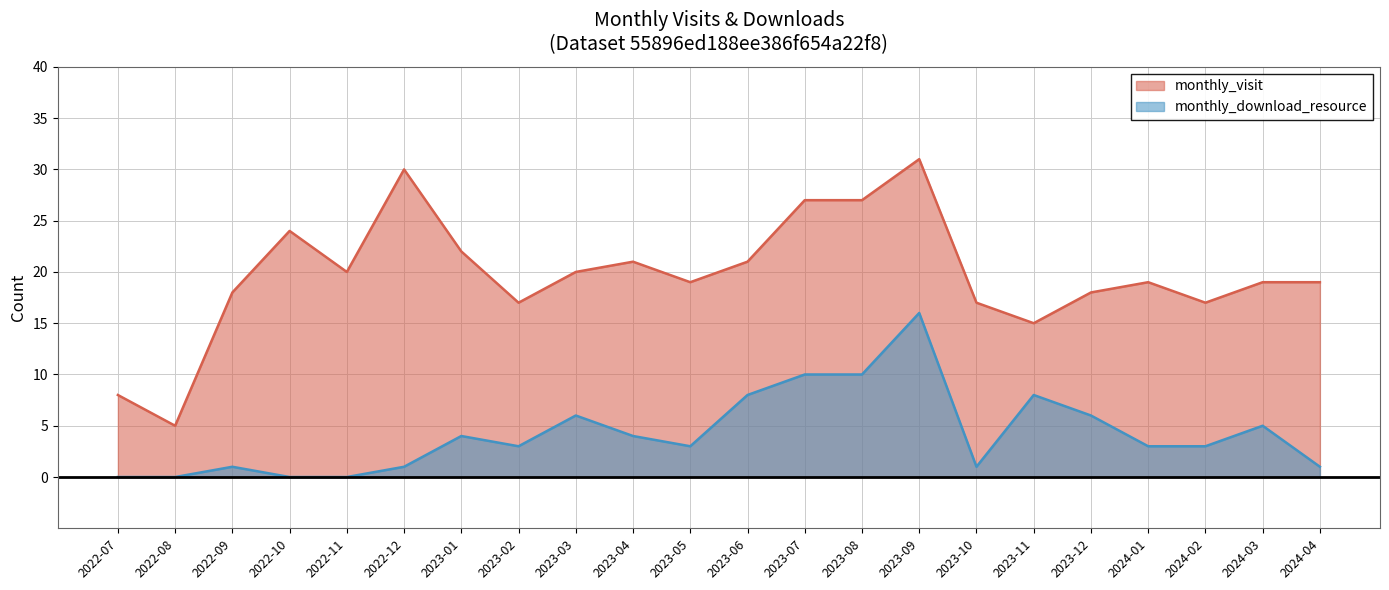

What is the value of the monthly_download_resource point at the 17th from the left?

8